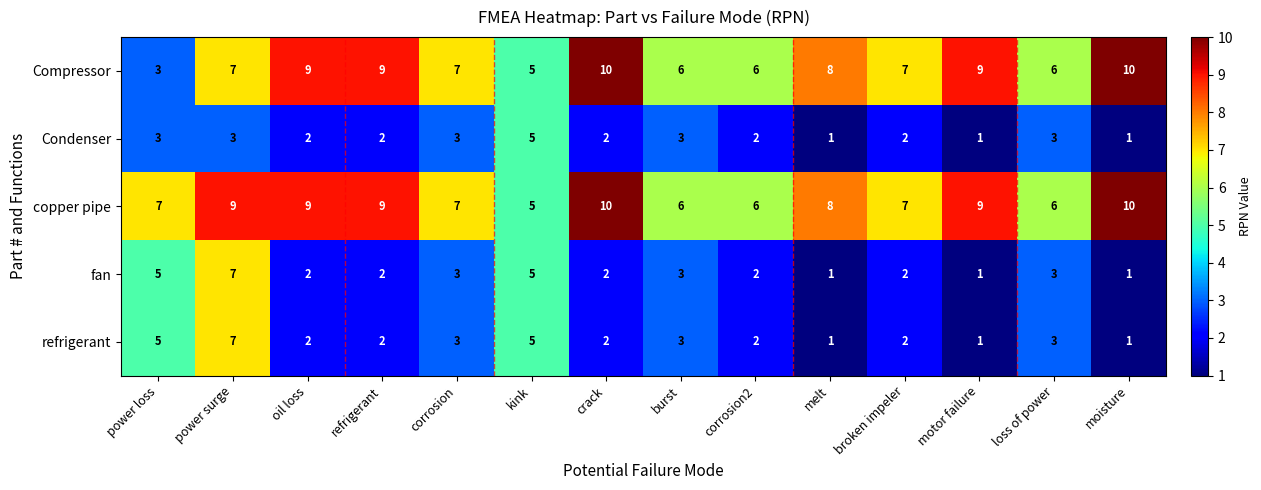

Where does the copper pipe series first go above 8?

power surge